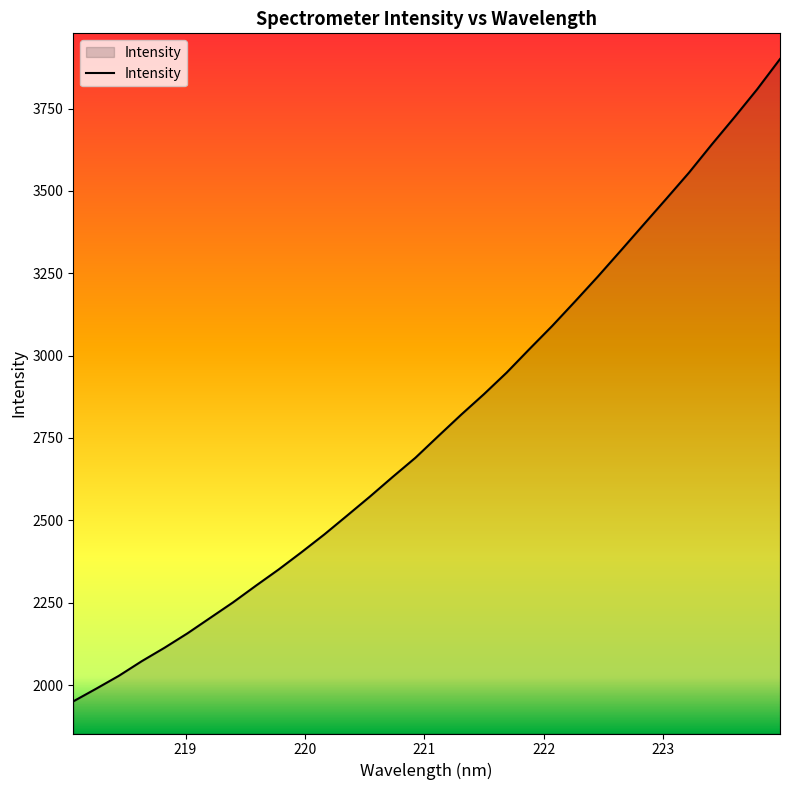

What is the maximum value shown in the chart?

3900.2